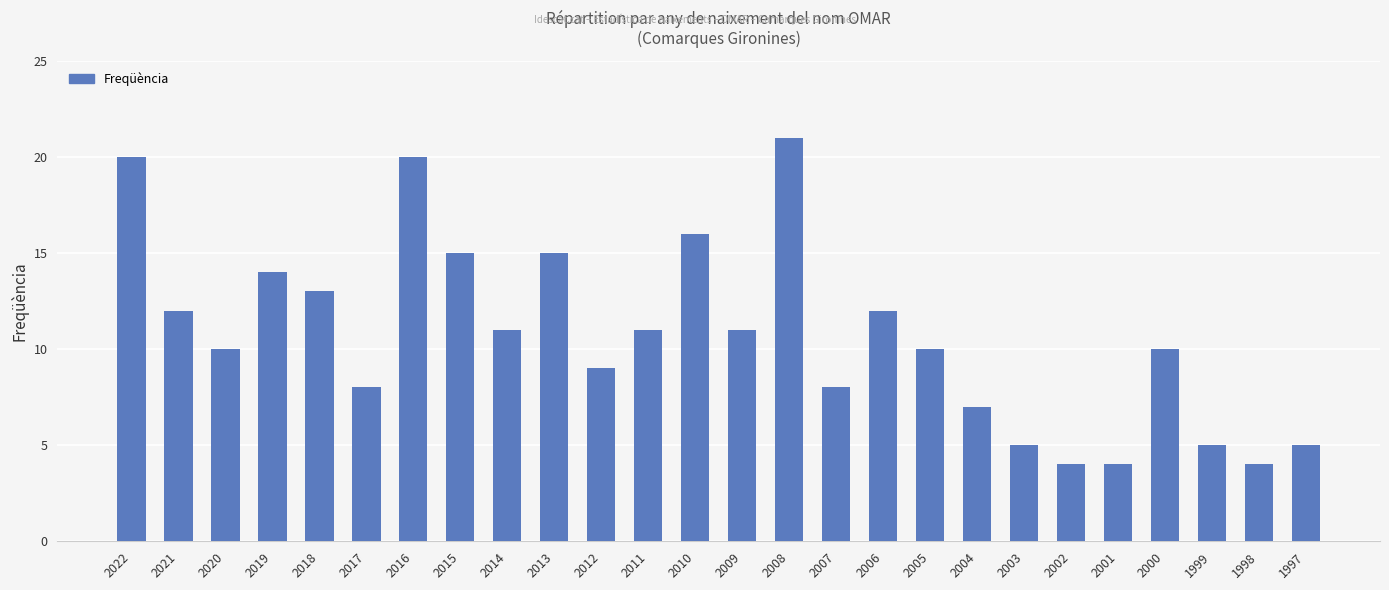

Count the number of data series in this chart.

1